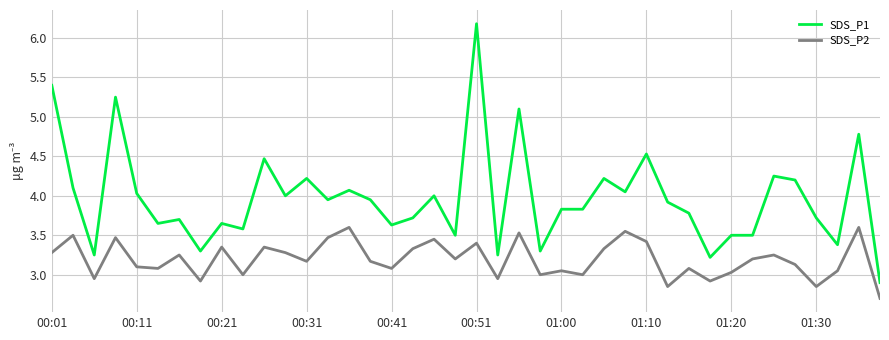

What is the difference between the maximum and minimum values in the SDS_P1 series?

3.3